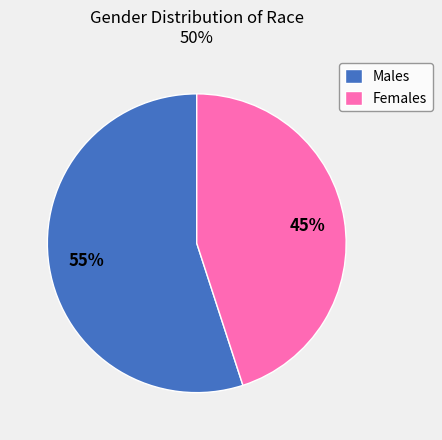

To the nearest percent, what percentage of the pie is Females?

45%